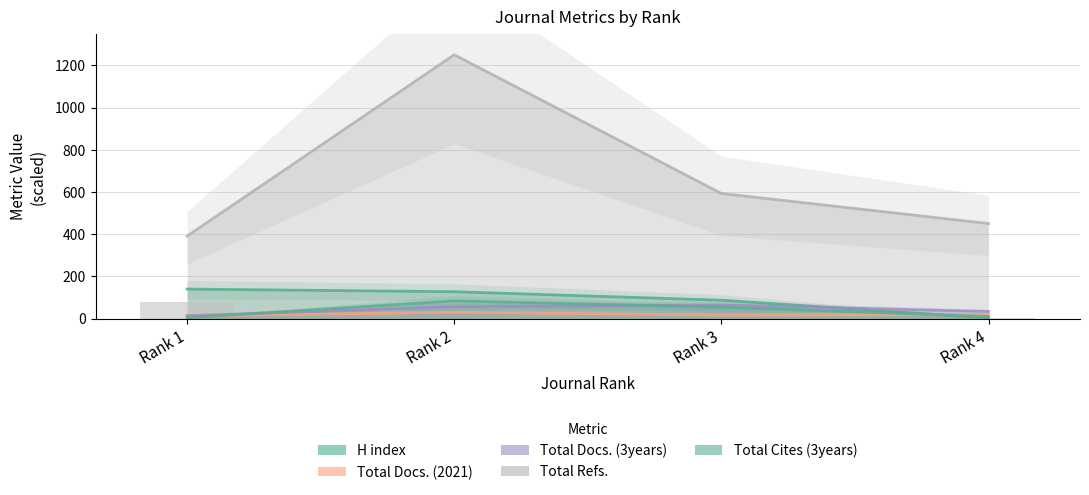

At which category does the chart reach its peak across all series?

Rank 2